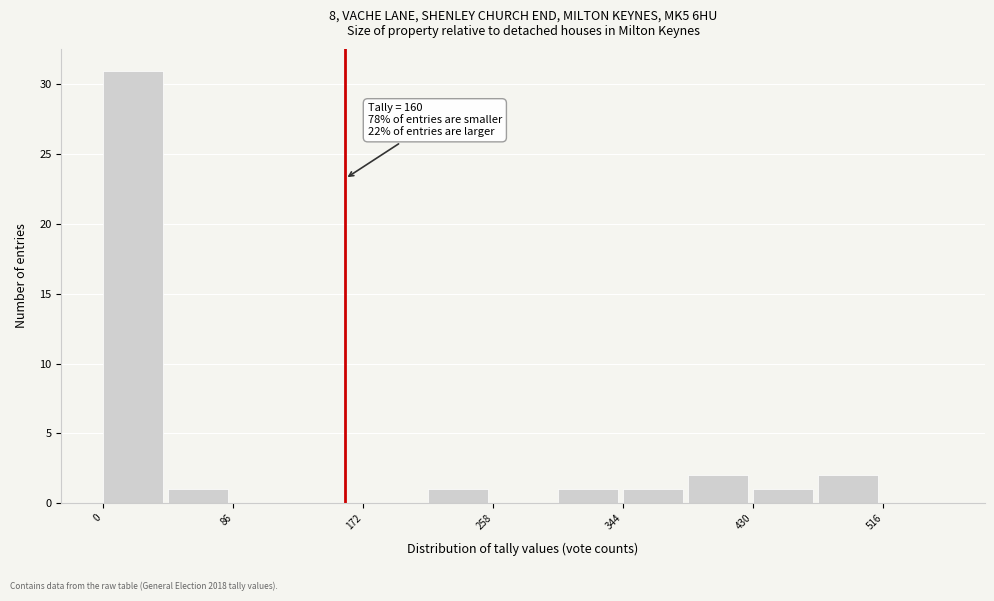

Which range on the x-axis has the tallest bar?

0 to 43